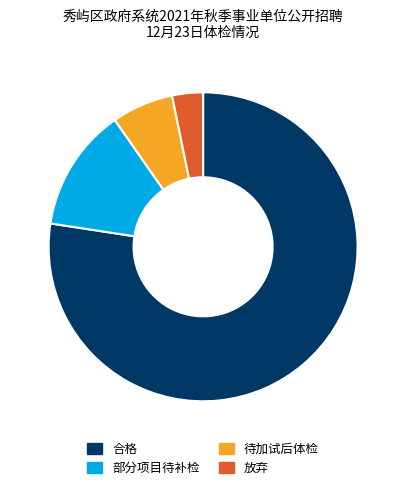

Is the sum of 放弃 and 合格 greater than half?

Yes